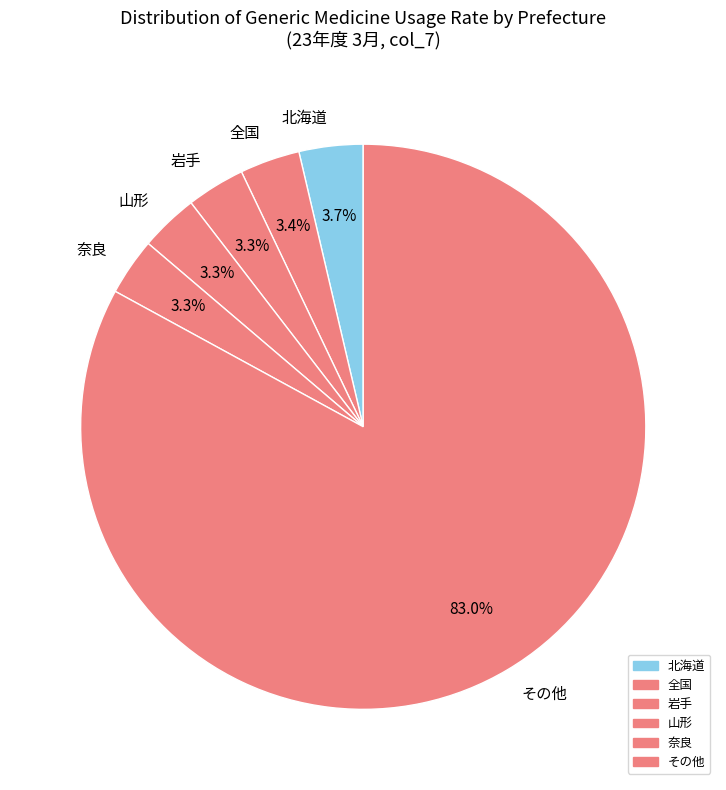

Approximately how many times larger is the value at 岩手 compared to 山形?

1.0